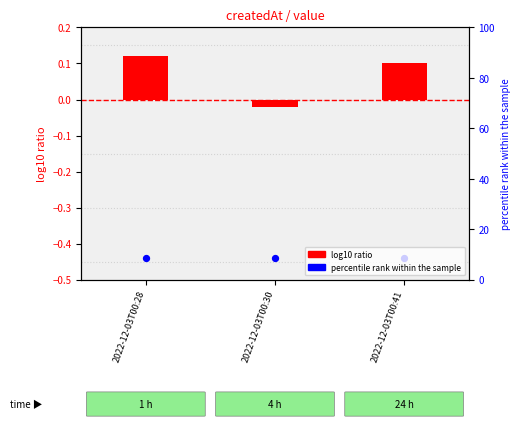

Which series has the largest total across all categories?

log10 ratio